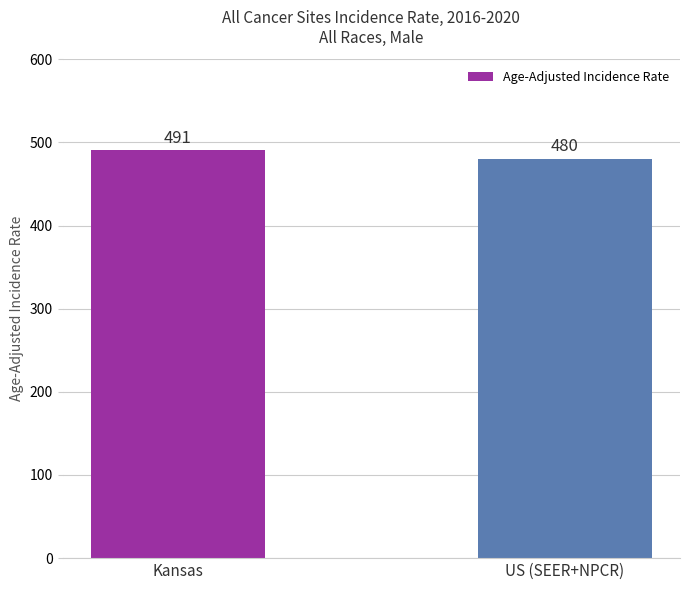

The value at US (SEER+NPCR) is 480.6. True or false?

True